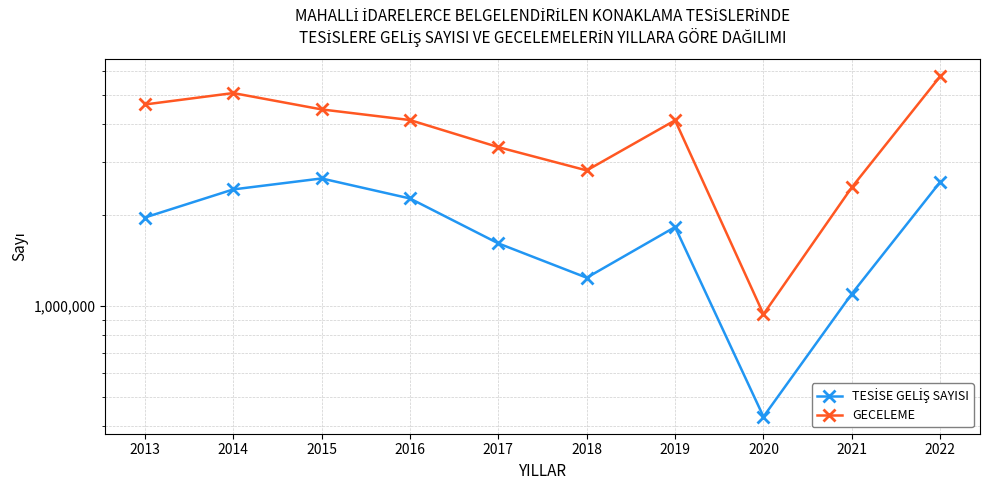

Rank the series at 2022 from lowest to highest value.

TESİSE GELİŞ SAYISI, GECELEME